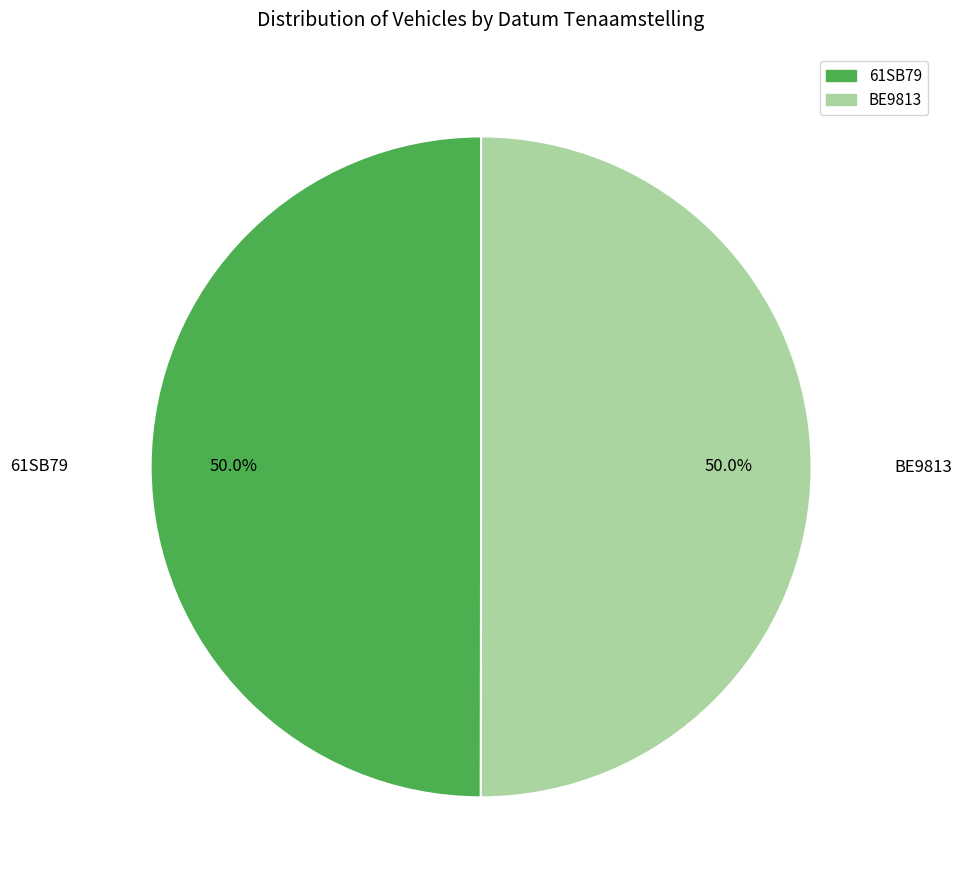

Approximately how many times larger is the value at 61SB79 compared to BE9813?

1.0